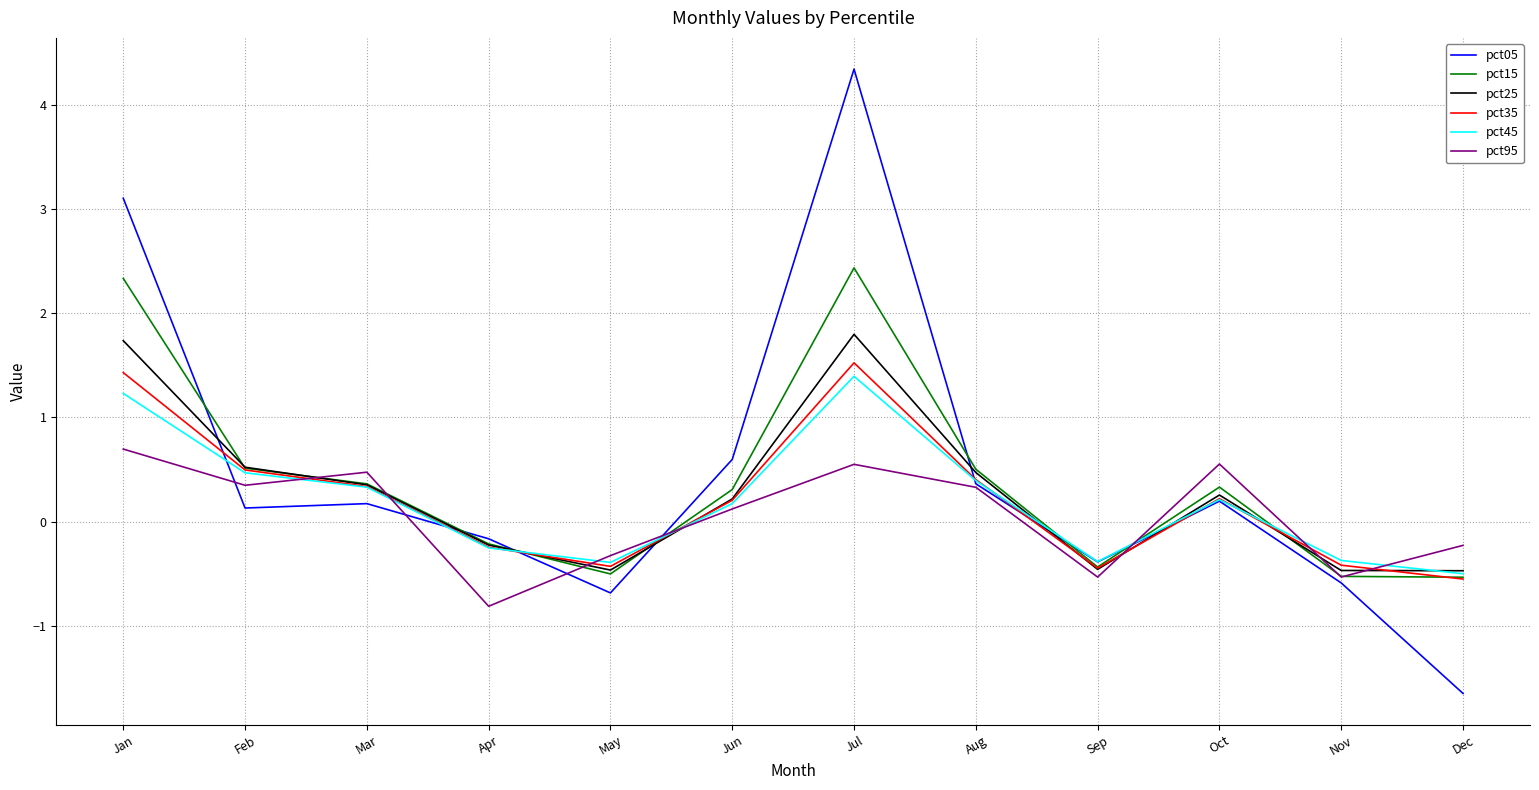

True or false: pct45 has a value of -0.6 at May.

False